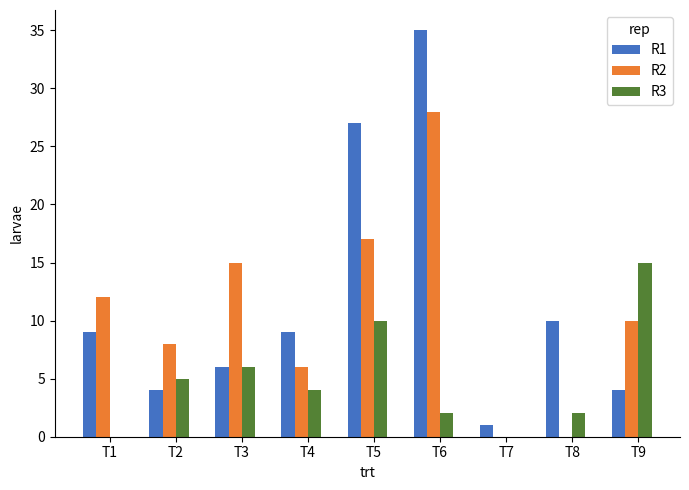

True or false: R1 has a value of 14 at T1.

False